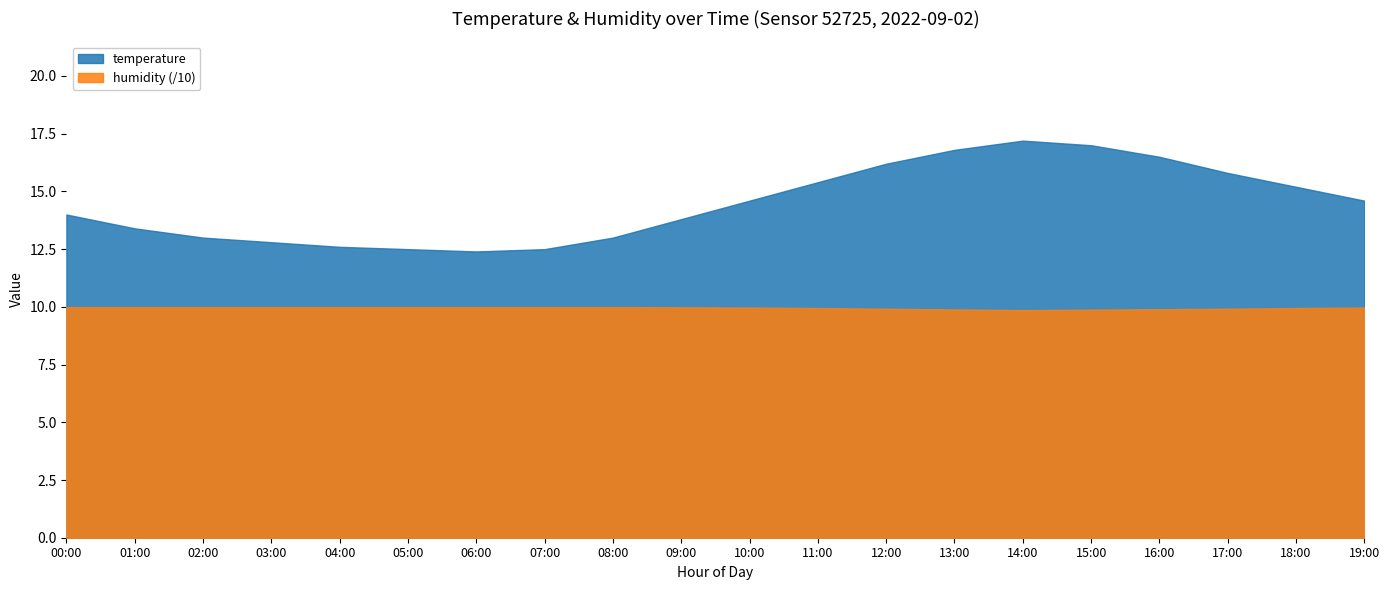

What position from the left is 03:00?

4